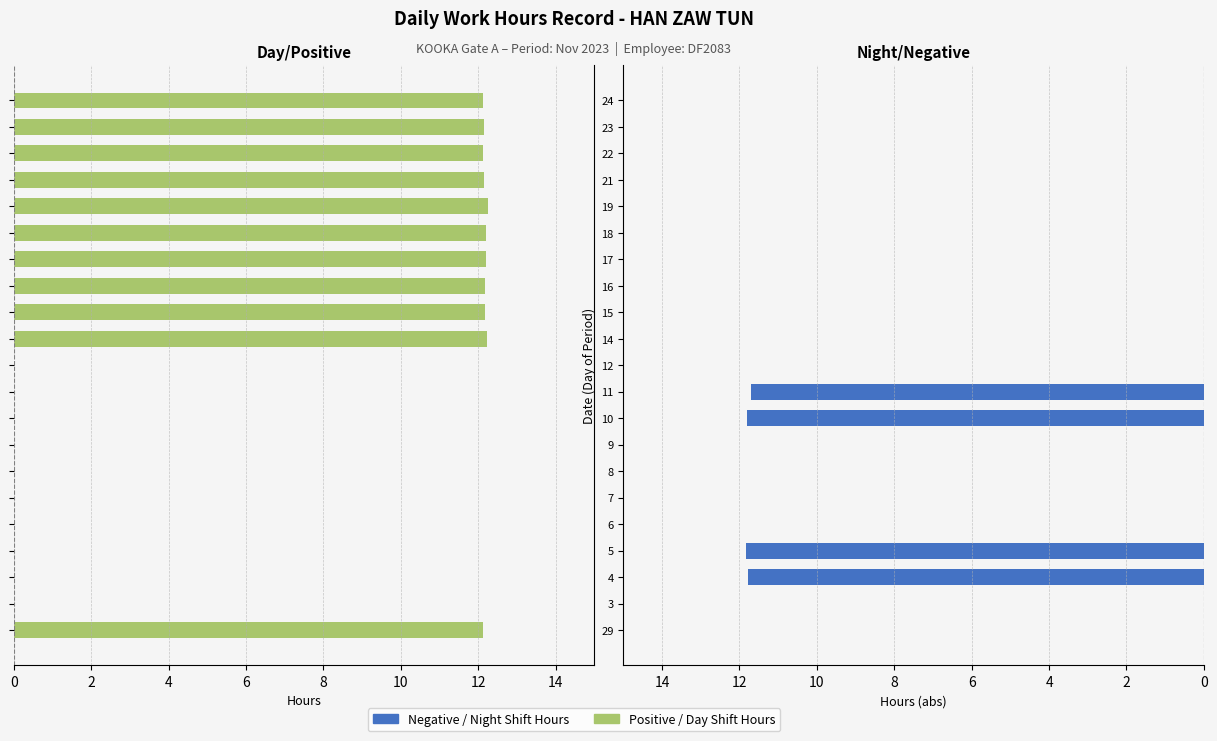

The Negative Hours (Night Shift) series shows 0.0 at 15. True or false?

True